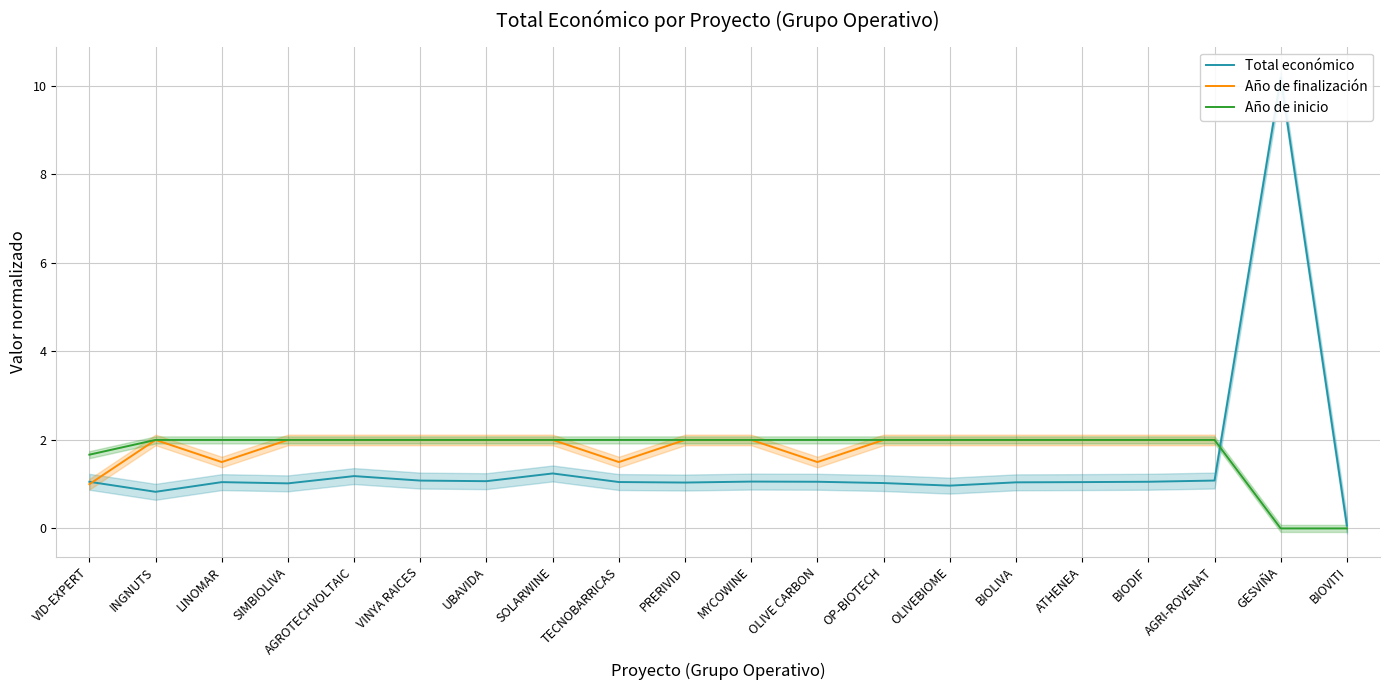

At which label does Total económico first exceed 1?

VID-EXPERT